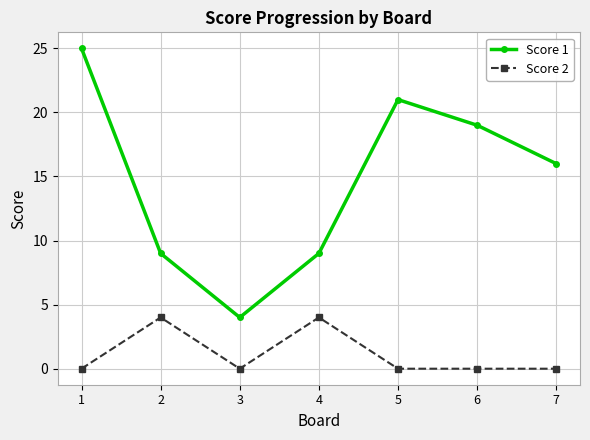

True or false: Score 2 and Score 1 cross at least once.

False